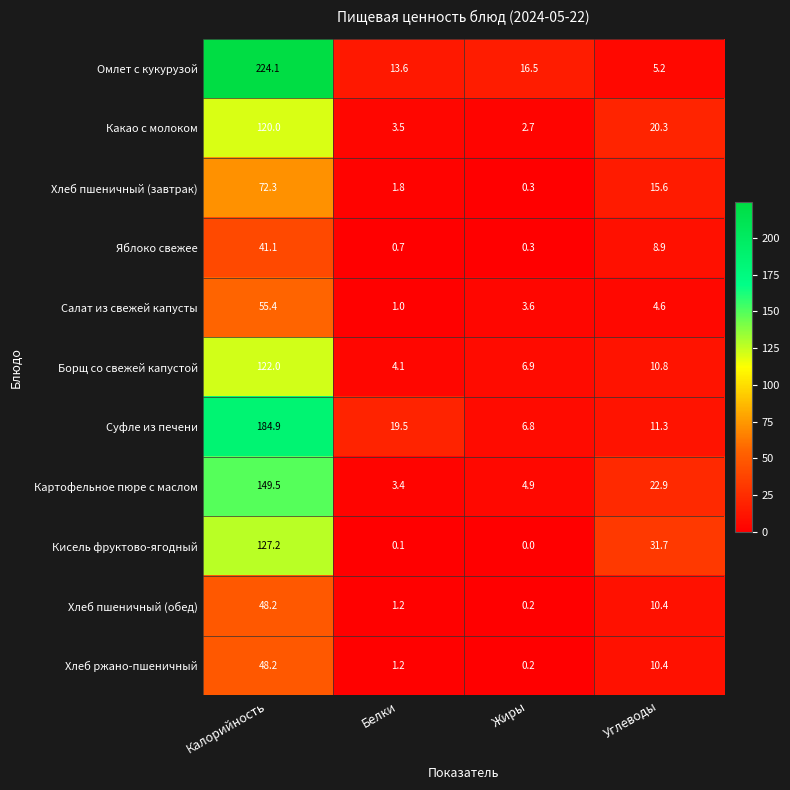

Which category has the lowest value across all series?

Жиры